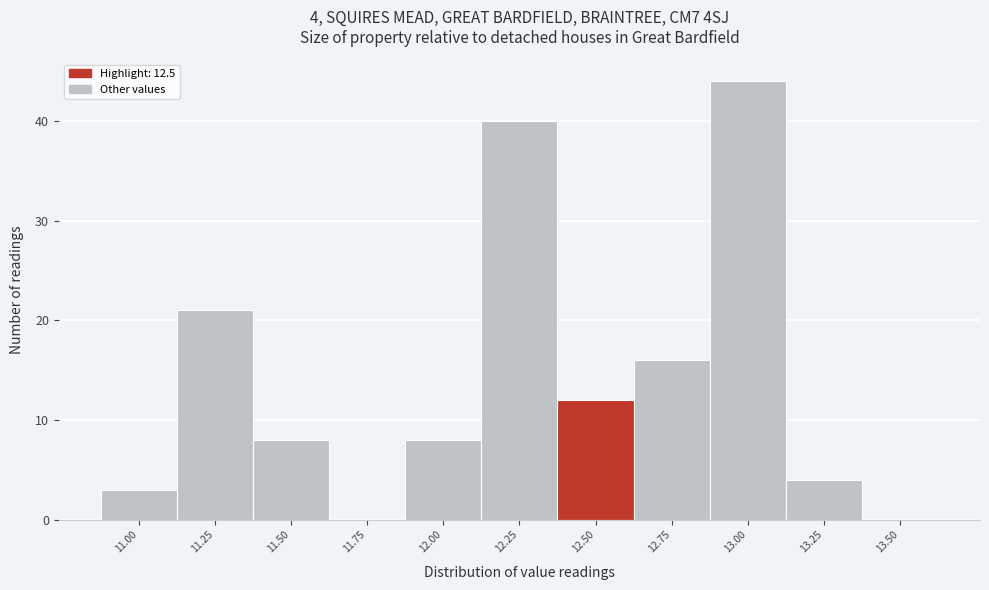

Which range on the x-axis has the tallest bar?

12.875 to 13.125